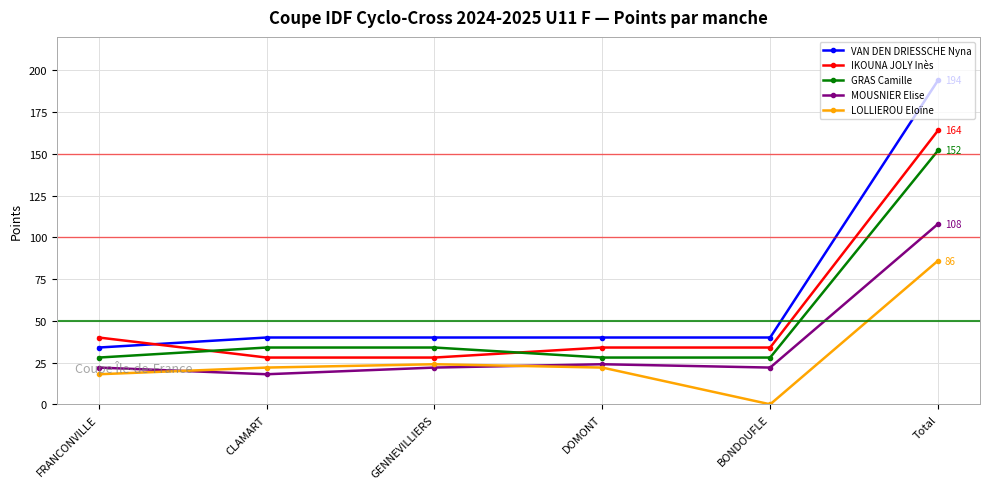

Rank the series by their maximum value, from highest to lowest.

VAN DEN DRIESSCHE Nyna, IKOUNA JOLY Inès, GRAS Camille, MOUSNIER Elise, LOLLIEROU Eloïne